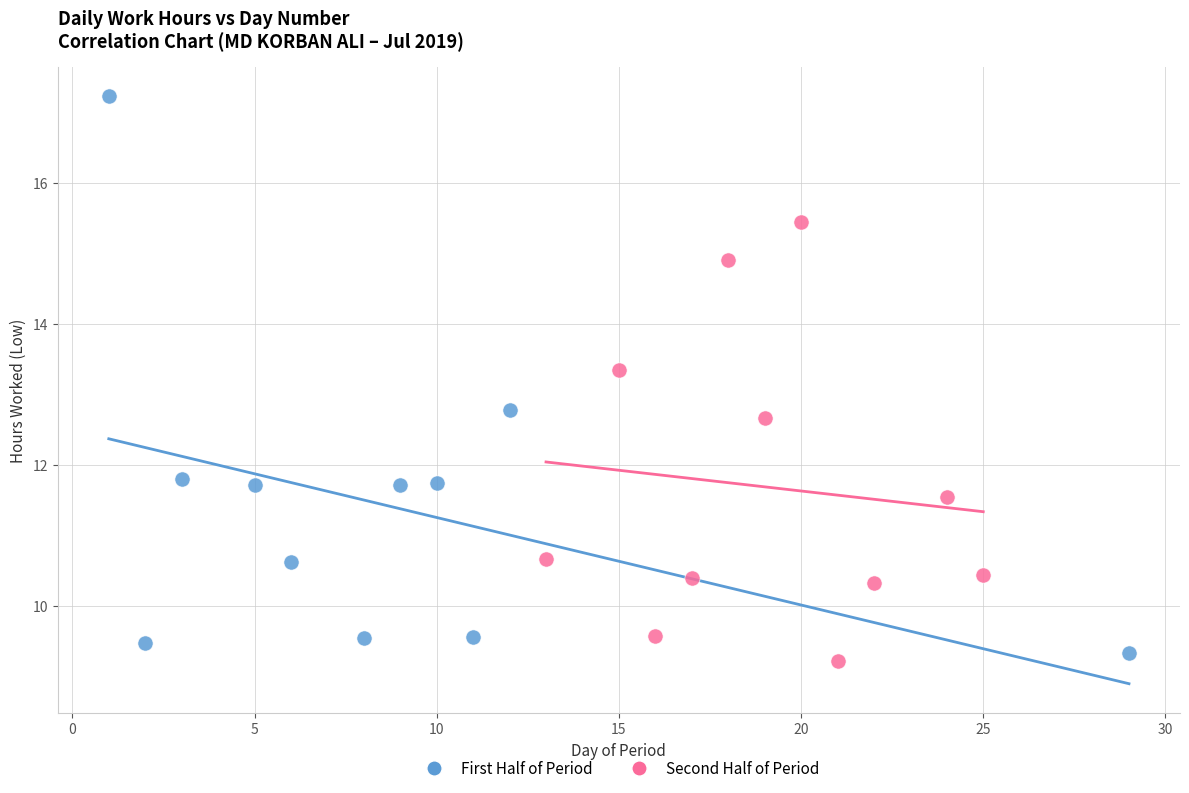

Which series reaches the maximum Y coordinate?

First Half of Period